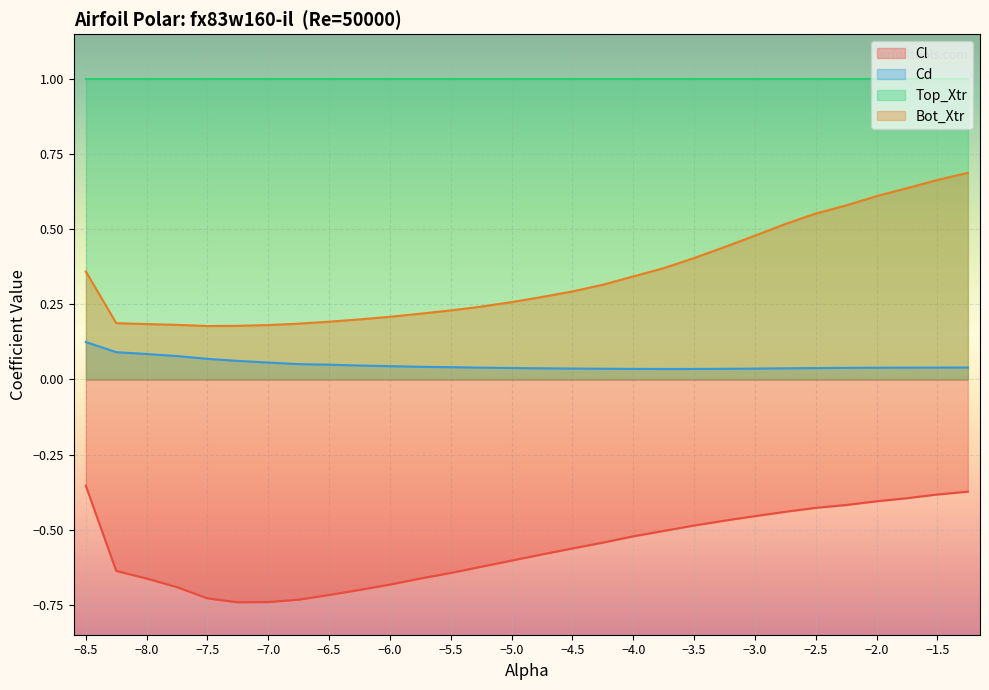

What is the total value across all series at -5.75?

-0.4